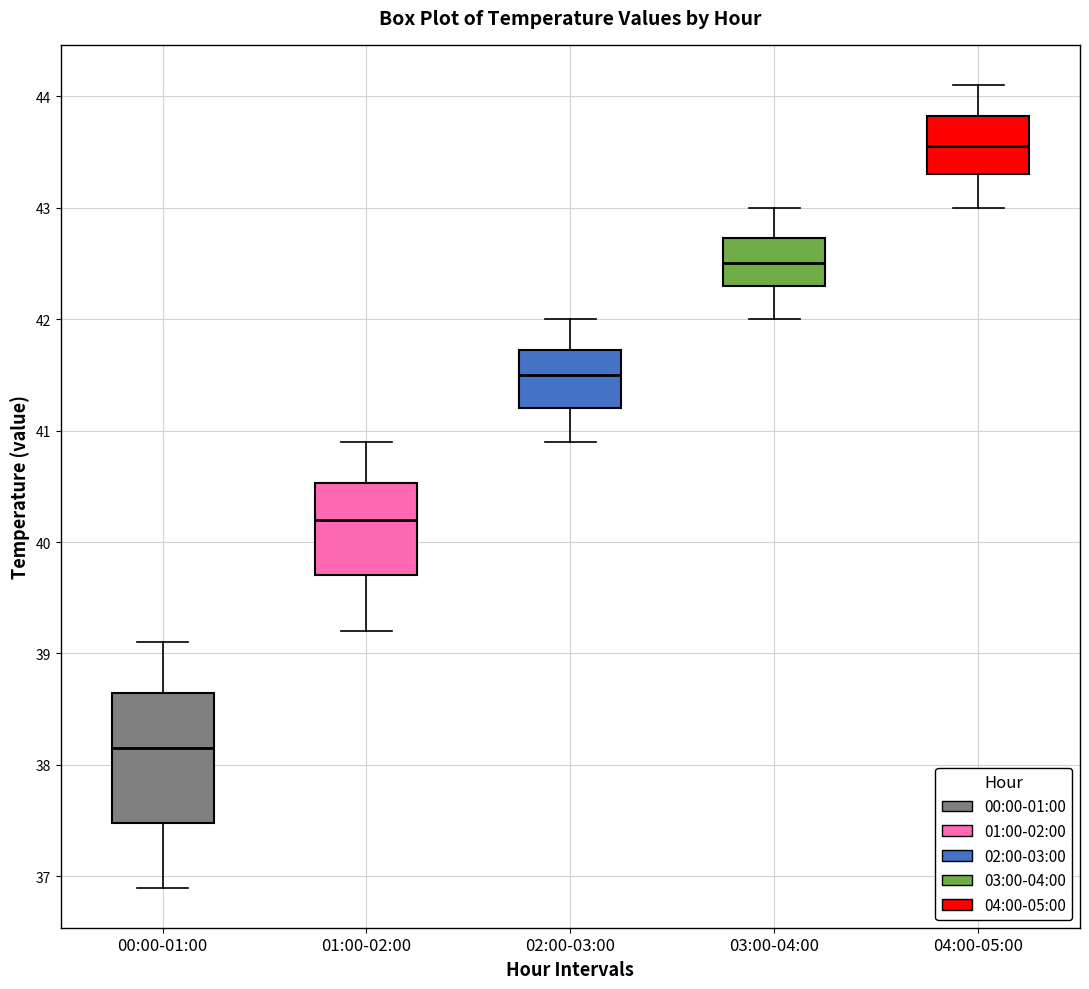

Reading left to right, read every box against the y-axis: the position of its median line, the range the box covers, and the ends of its whiskers. The values are not printed on the chart, so give them approximately, as read against the axis.

00:00-01:00: median 38.2, box 37.5 to 38.7, whiskers 36.9 to 39.1
01:00-02:00: median 40.2, box 39.7 to 40.5, whiskers 39.2 to 40.9
02:00-03:00: median 41.5, box 41.2 to 41.7, whiskers 40.9 to 42.0
03:00-04:00: median 42.5, box 42.3 to 42.7, whiskers 42.0 to 43.0
04:00-05:00: median 43.6, box 43.3 to 43.8, whiskers 43.0 to 44.1